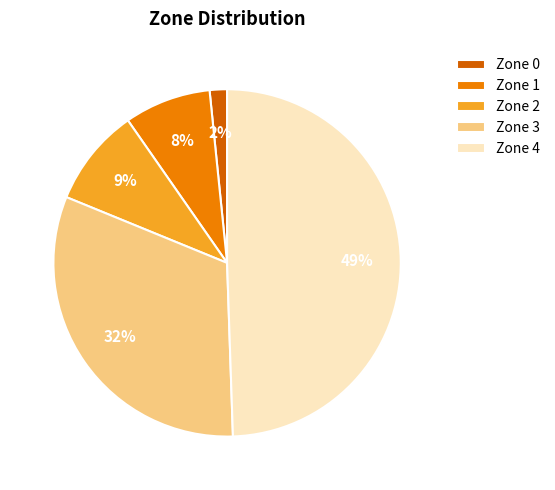

Which has a higher value, Zone 4 or Zone 3?

Zone 4